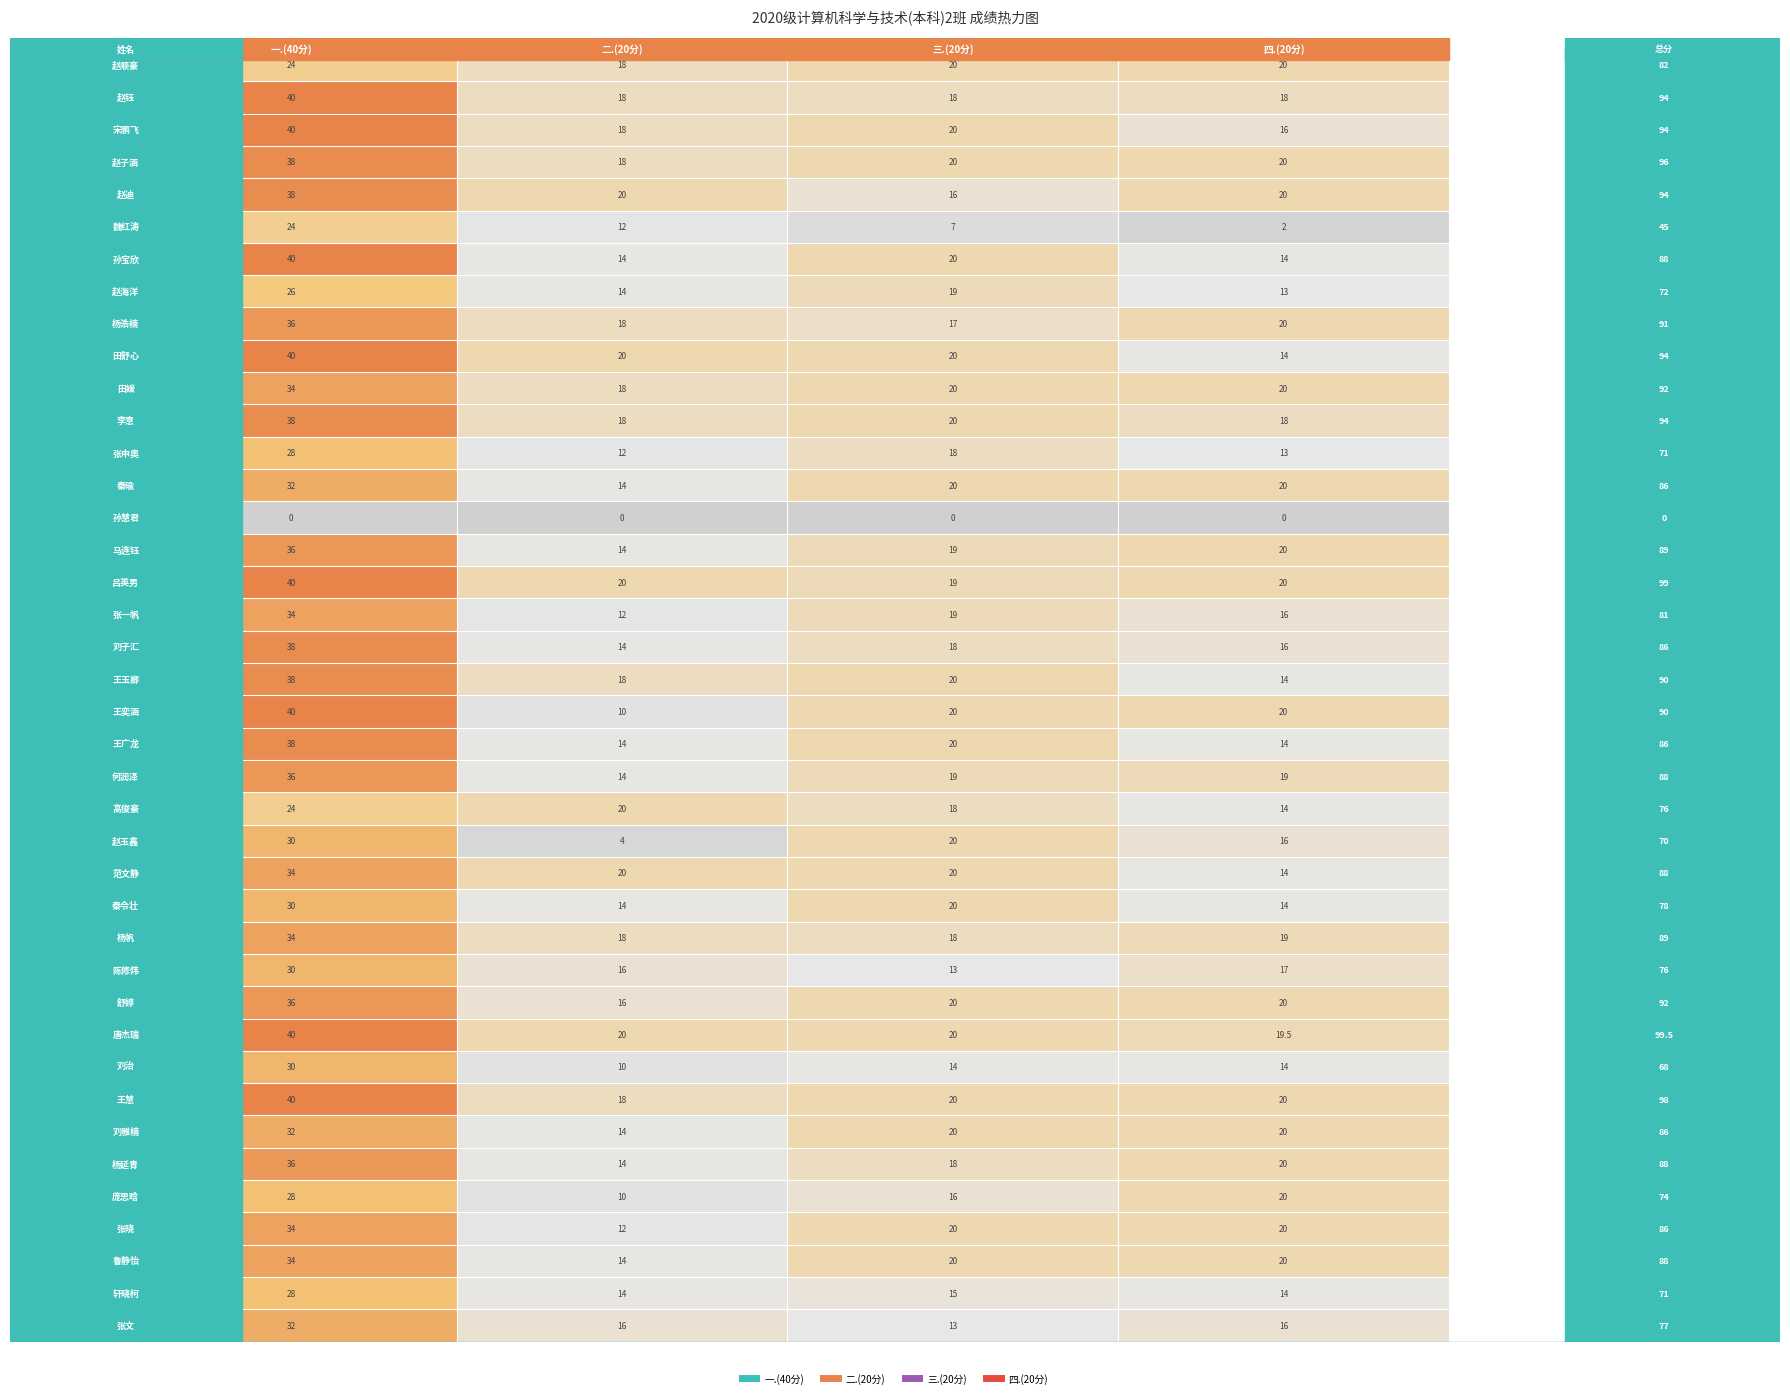

What is the greatest value displayed?

40.0